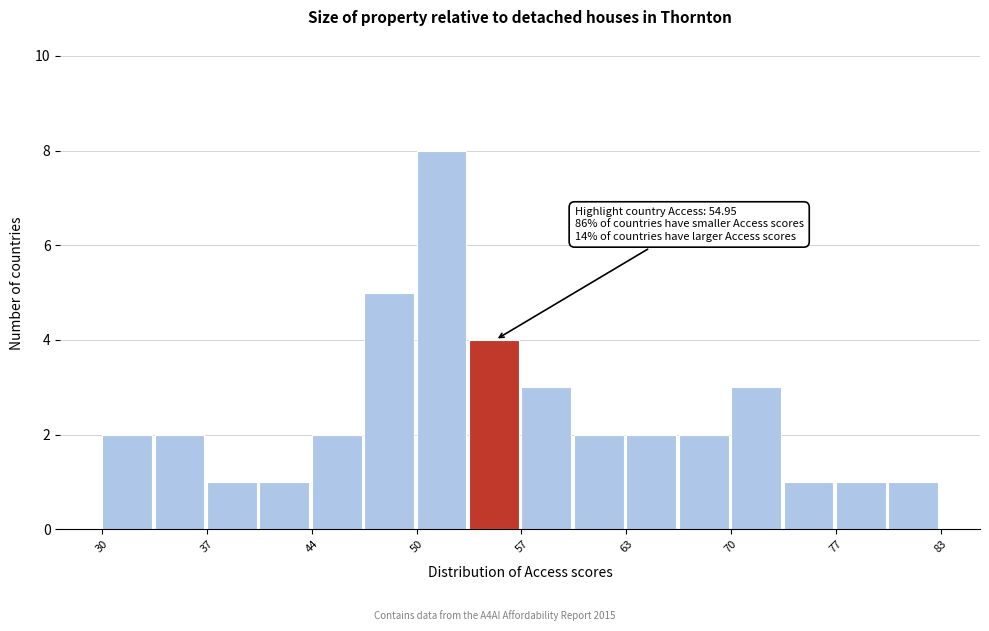

Around what value on the x-axis is the tallest bar? Give the approximate position of its centre, as read against the axis.

52